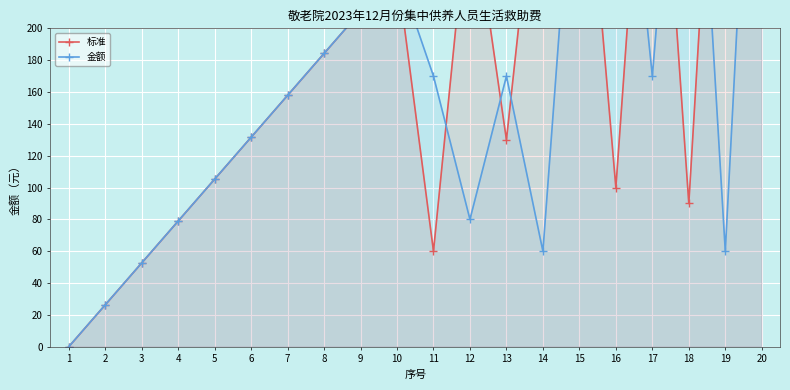

Which has a higher value, 11 or 12?

12